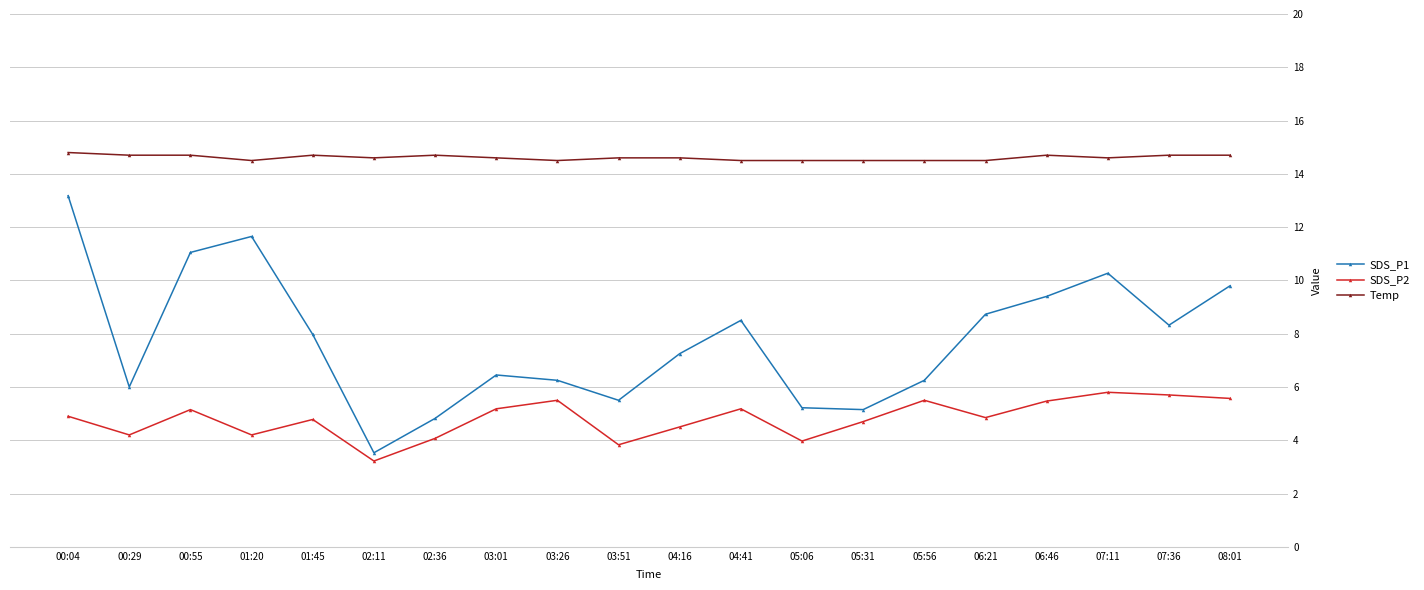

At which category is the sum across all series the highest?

00:04